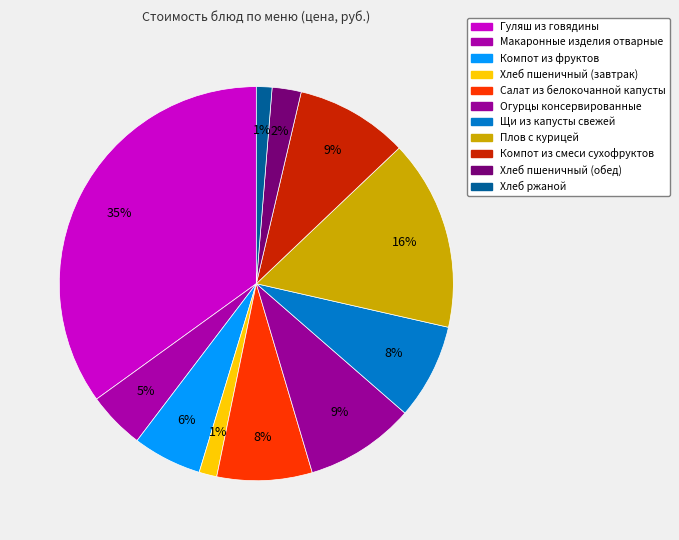

Count the number of slices in the pie.

11